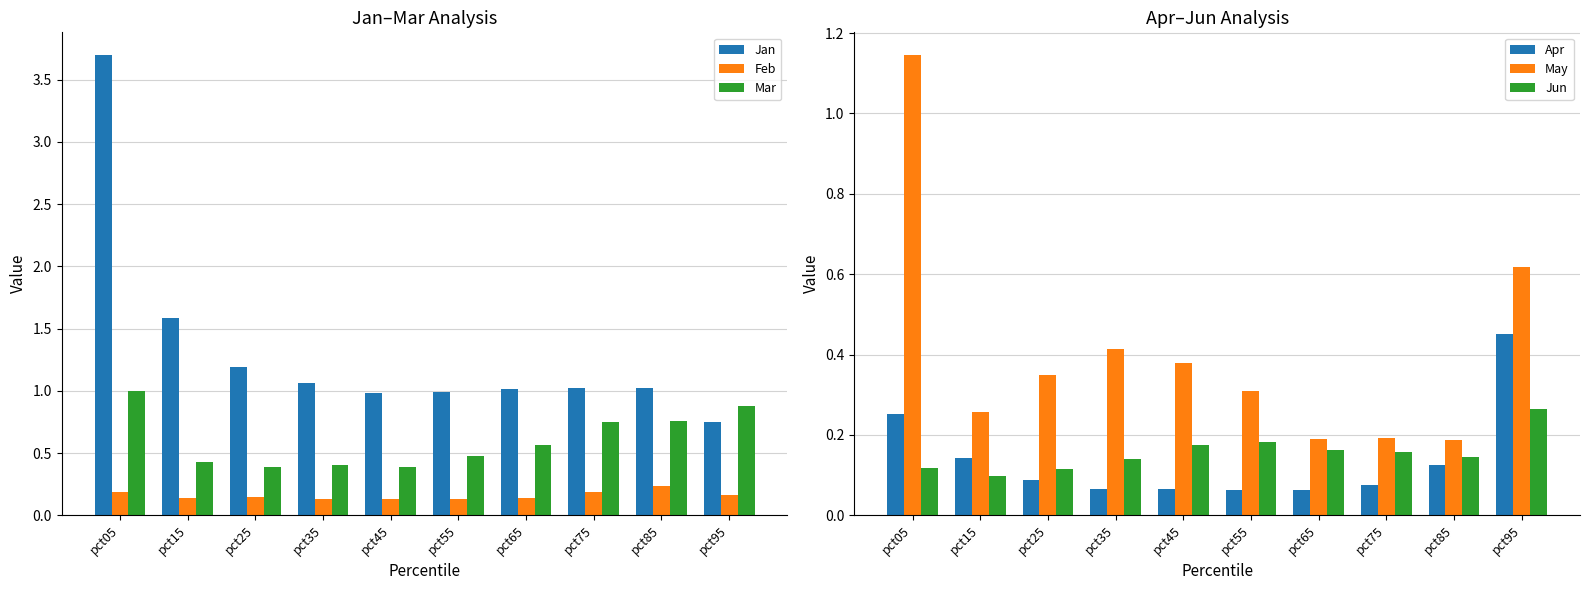

At which label does May reach its peak?

pct05